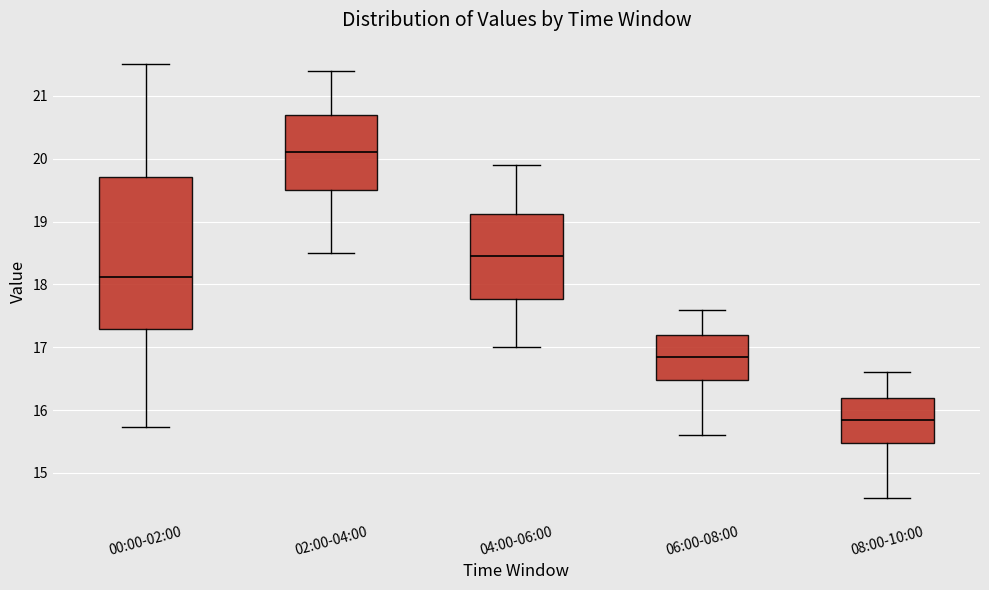

Reading left to right, read every box against the y-axis: the position of its median line, the range the box covers, and the ends of its whiskers. The values are not printed on the chart, so give them approximately, as read against the axis.

00:00-02:00: median 18.1, box 17.3 to 19.7, whiskers 15.7 to 21.5
02:00-04:00: median 20.1, box 19.5 to 20.7, whiskers 18.5 to 21.4
04:00-06:00: median 18.5, box 17.8 to 19.1, whiskers 17.0 to 19.9
06:00-08:00: median 16.9, box 16.5 to 17.2, whiskers 15.6 to 17.6
08:00-10:00: median 15.9, box 15.5 to 16.2, whiskers 14.6 to 16.6